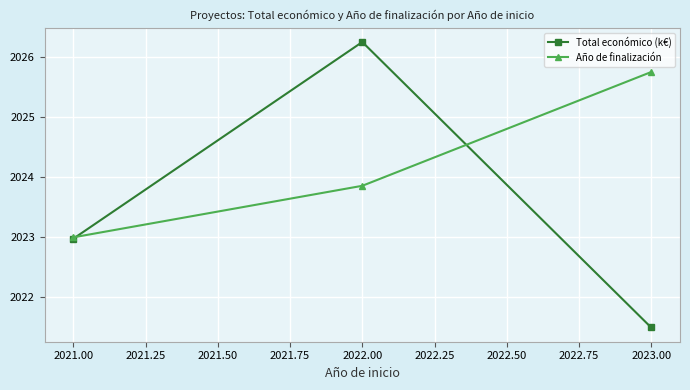

Which series has the widest spread of values?

Total económico (k€)